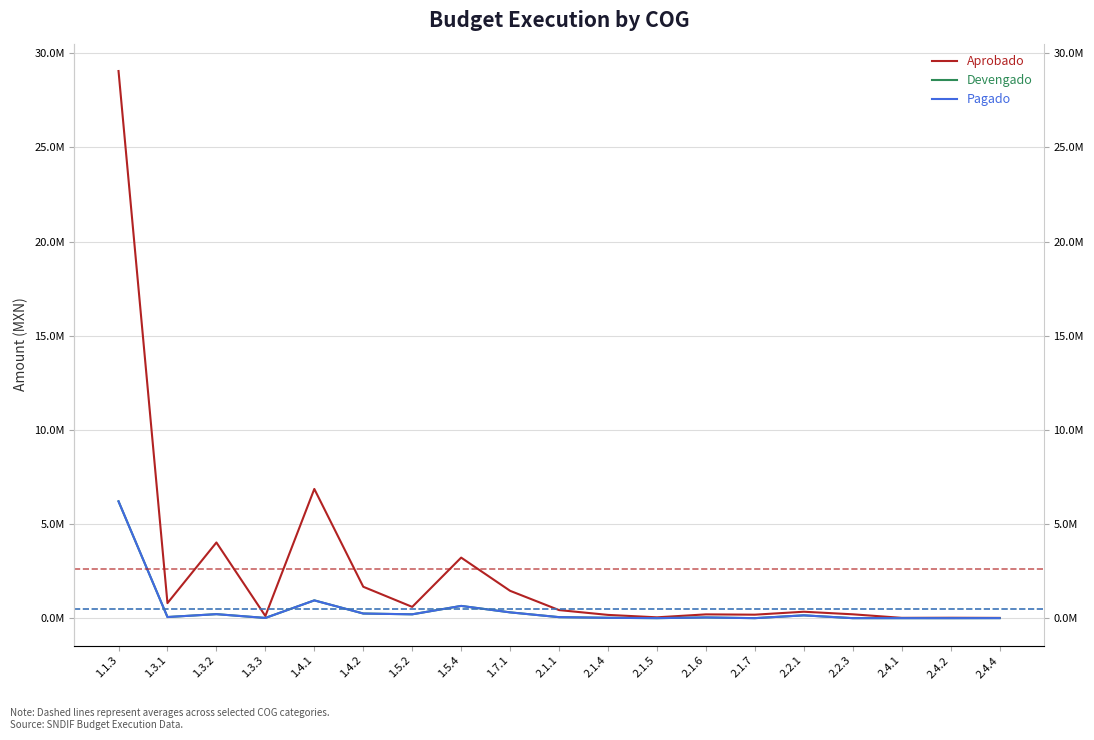

List the series in order of their peak value, highest first.

Aprobado, Devengado, Pagado